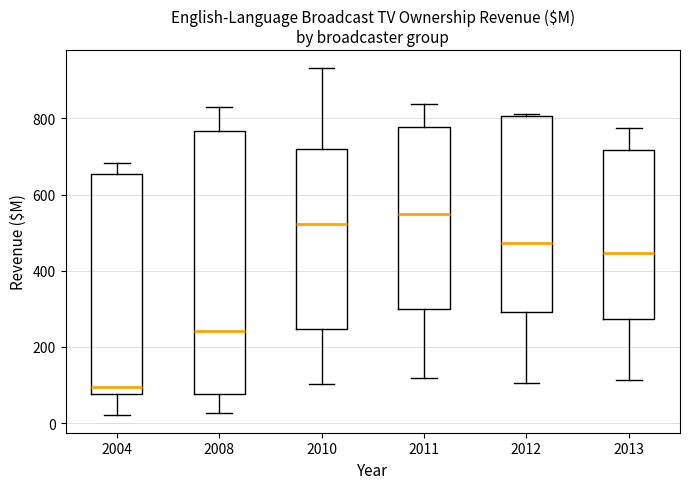

Reading left to right, read every box against the y-axis: the position of its median line, the range the box covers, and the ends of its whiskers. The values are not printed on the chart, so give them approximately, as read against the axis.

2004: median 100, box 80 to 660, whiskers 20 to 680
2008: median 240, box 80 to 760, whiskers 20 to 840
2010: median 520, box 240 to 720, whiskers 100 to 940
2011: median 540, box 300 to 780, whiskers 120 to 840
2012: median 480, box 300 to 800, whiskers 100 to 820
2013: median 440, box 280 to 720, whiskers 120 to 780